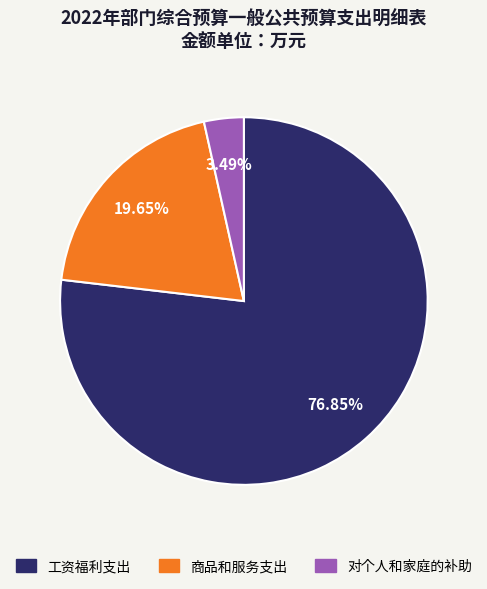

To the nearest percent, what is the combined percentage of 商品和服务支出 and 工资福利支出?

97%